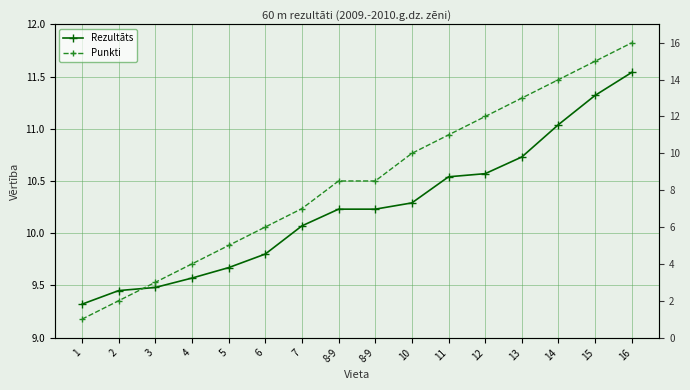

What is the difference between the Punkti values at 8-9 and 15?

6.5